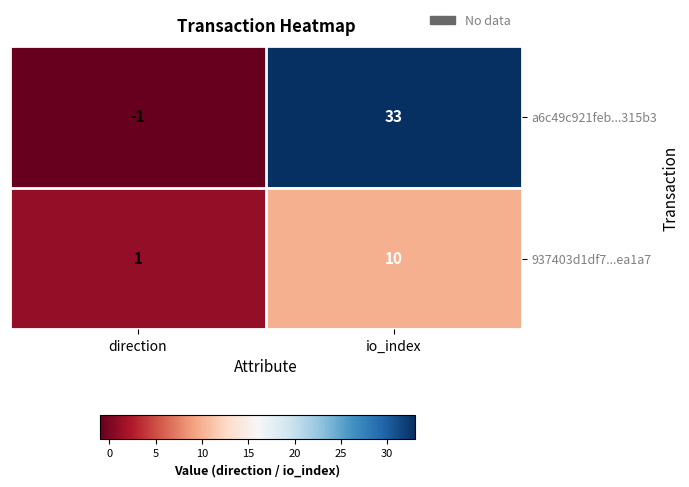

Which series has the largest total across all categories?

a6c49c921feb...315b3